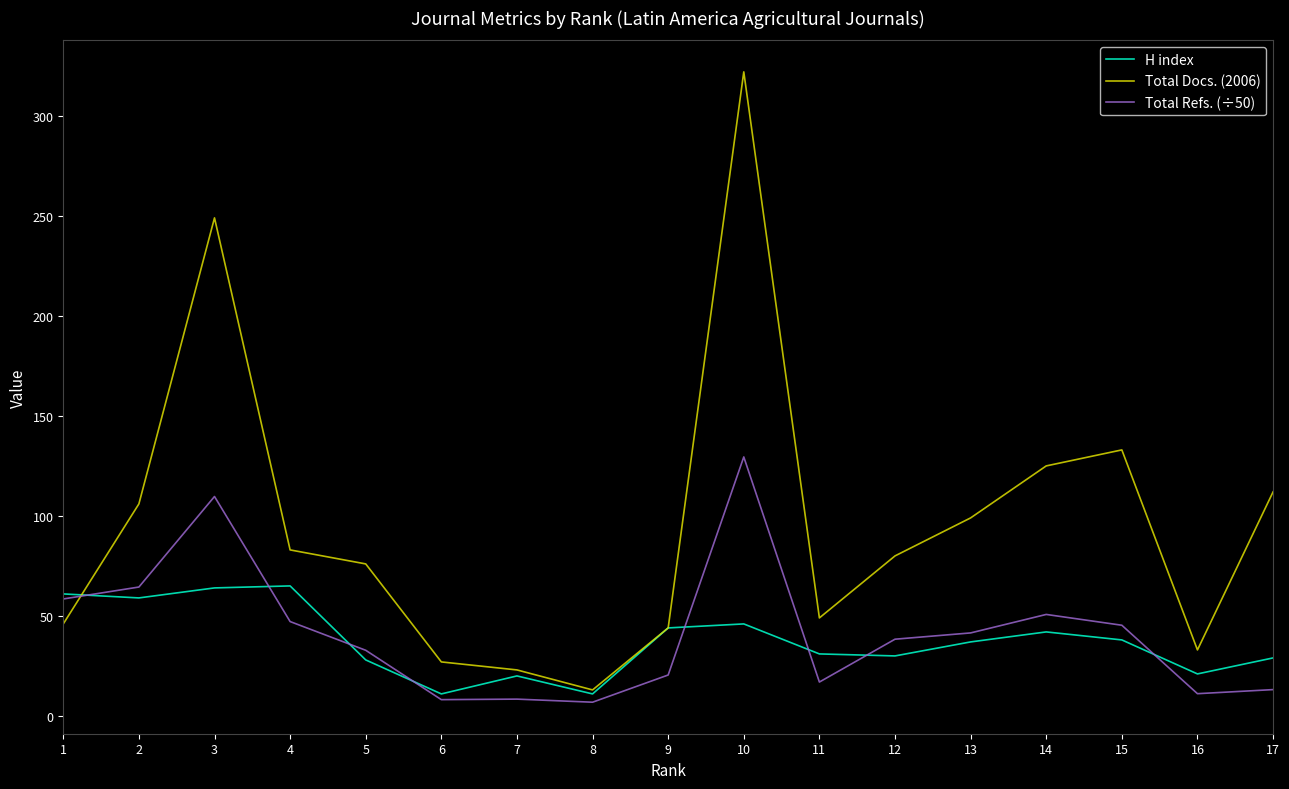

What value does the H index series have at 15?

38.0